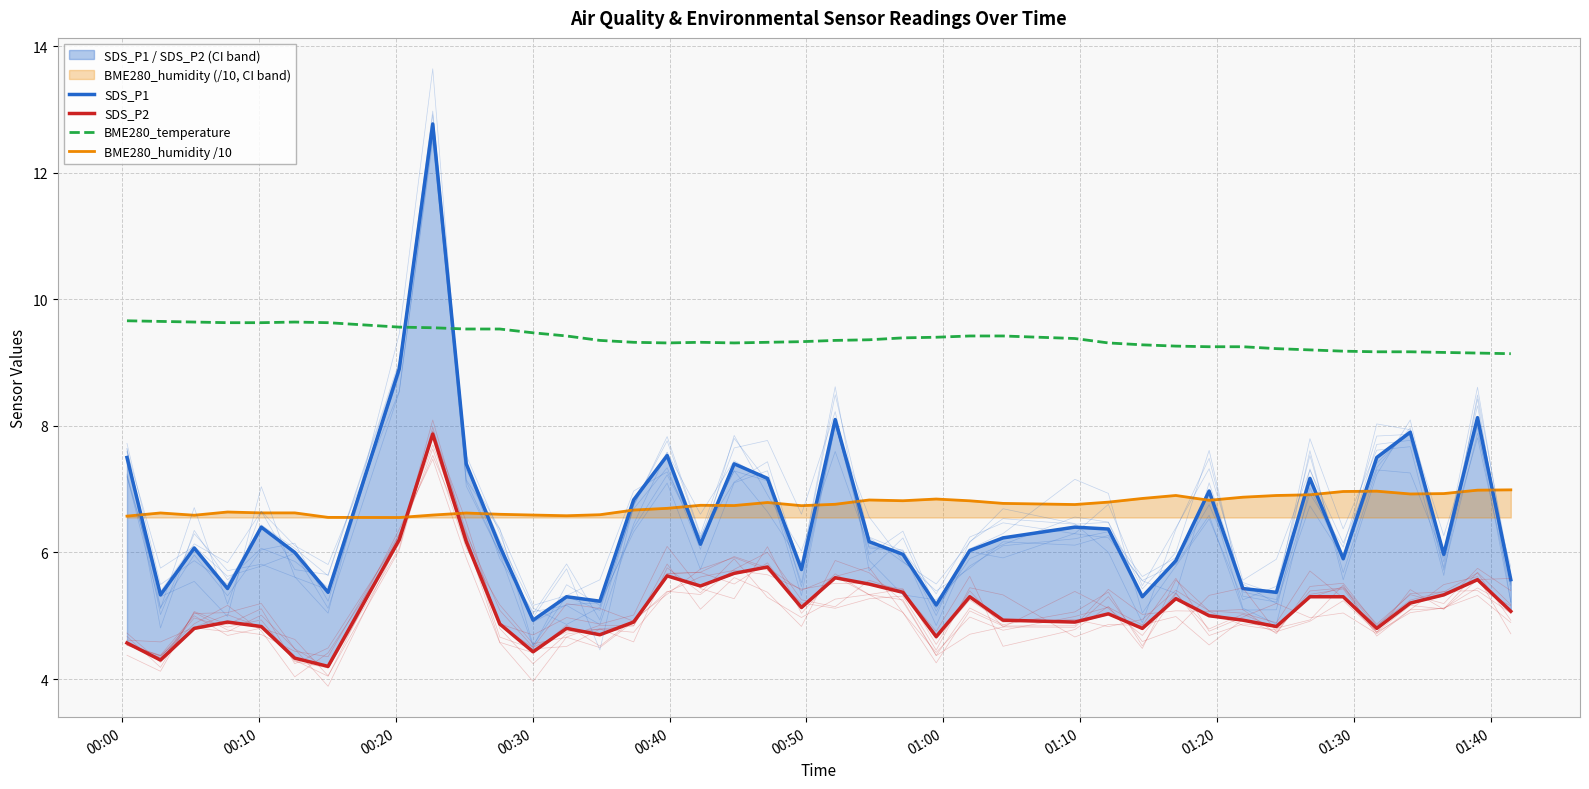

True or false: BME280_humidity /10 and BME280_temperature intersect in this chart.

False